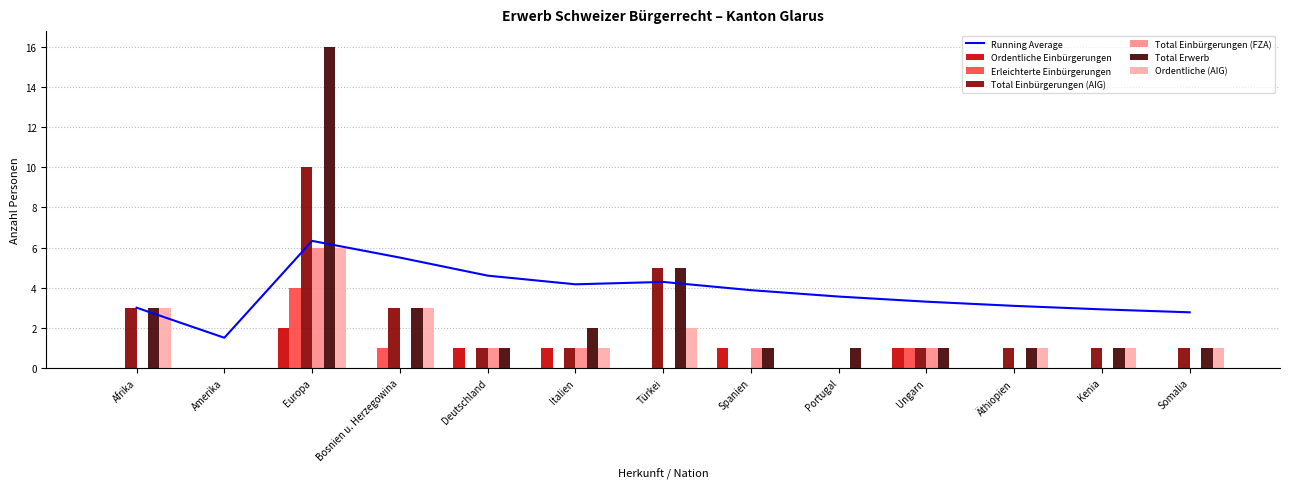

Count the number of data series in this chart.

6